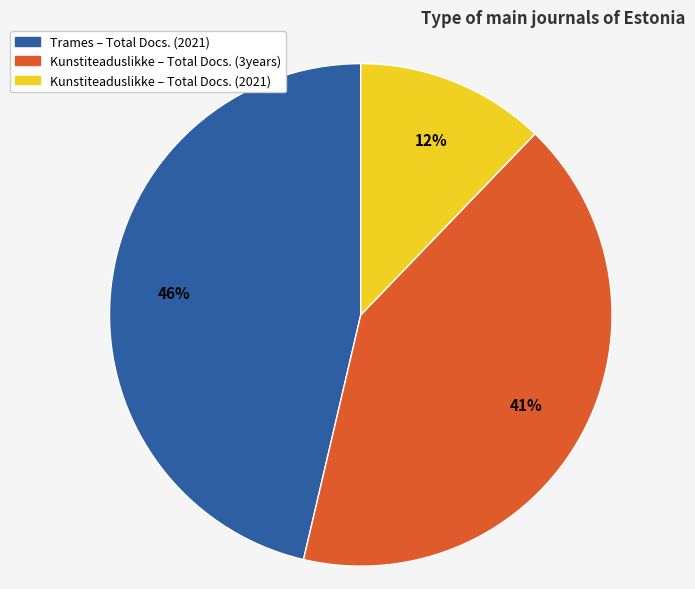

To the nearest percent, what is the difference between the largest and smallest slice percentages?

34%